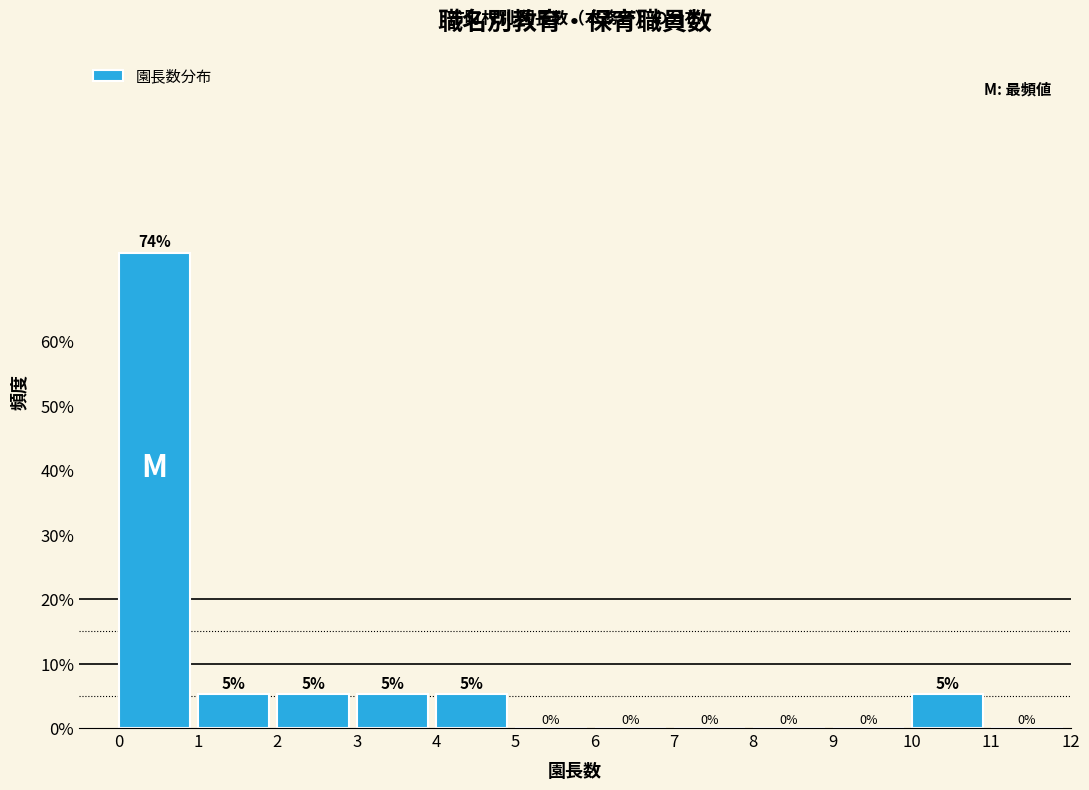

Which has a higher value, 11 or 4?

4